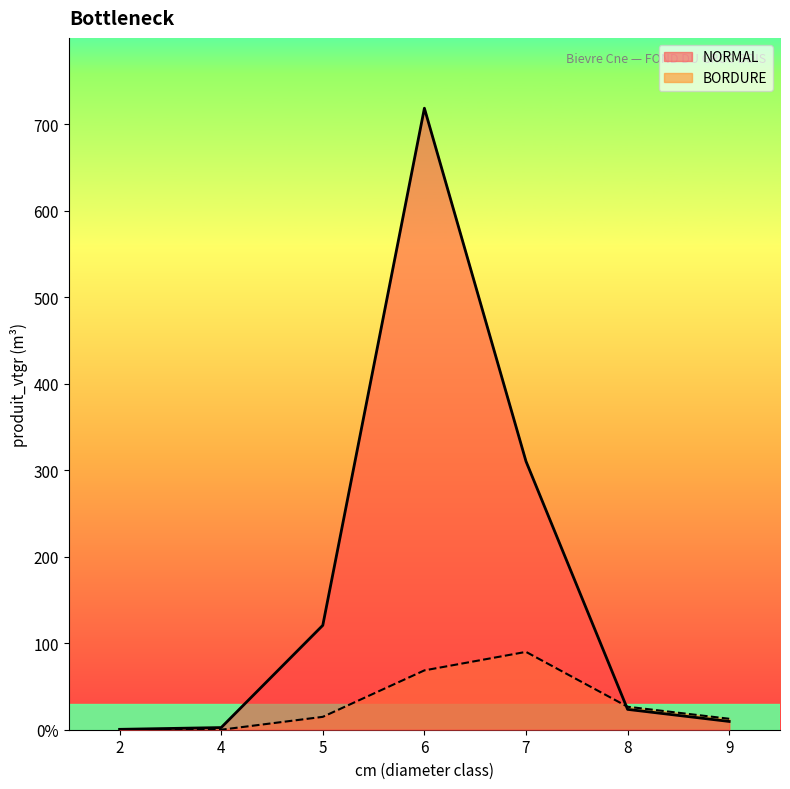

What are all the series names shown in the legend?

NORMAL, BORDURE